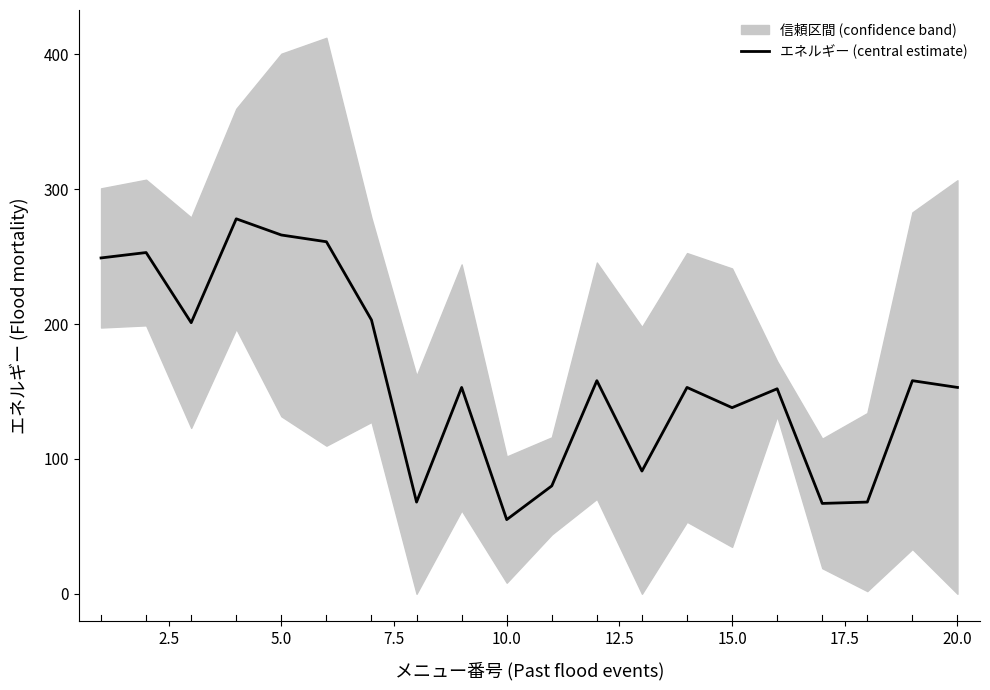

True or false: エネルギー (central estimate) has a value of 153 at 20.0.

True